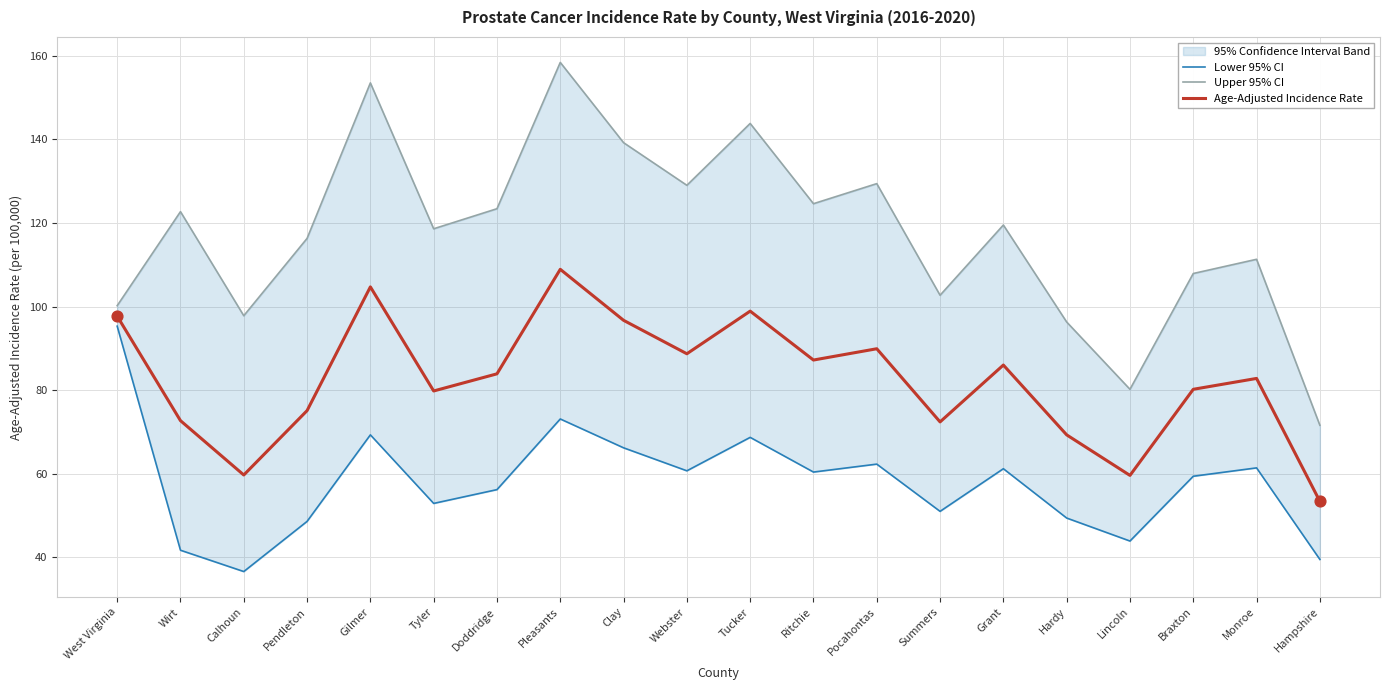

Which series contains the lowest Y value?

Lower 95% CI